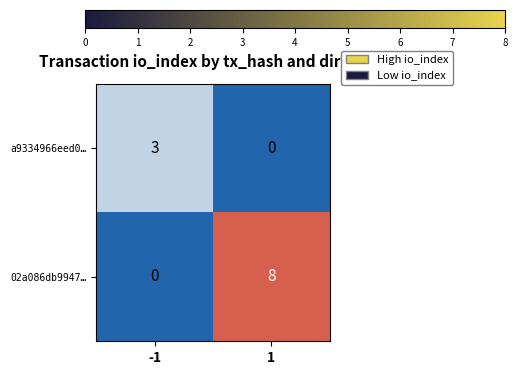

True or false: 02a086db9947… has a value of -4 at -1.

False